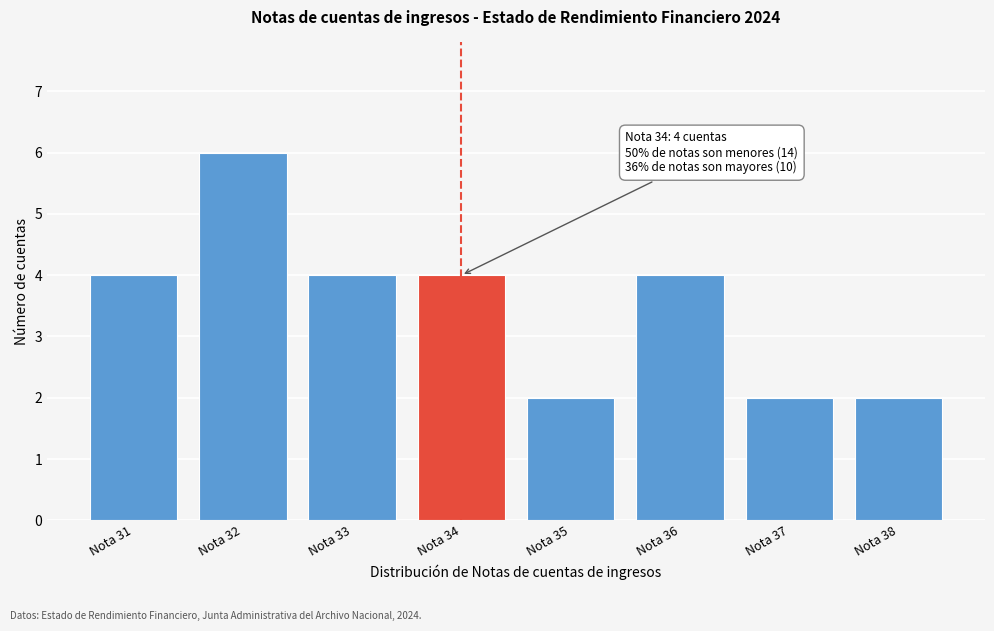

Reading right to left, list all the values displayed in this chart.

Nota 38=2	Nota 37=2	Nota 36=4	Nota 35=2	Nota 34=4	Nota 33=4	Nota 32=6	Nota 31=4